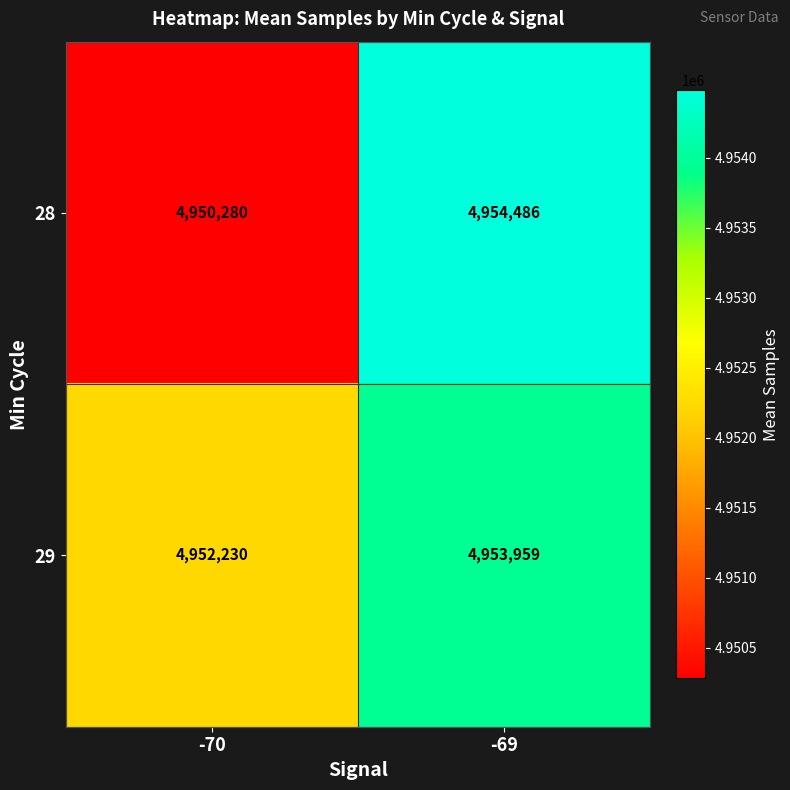

At which category is the sum across all series the highest?

-69